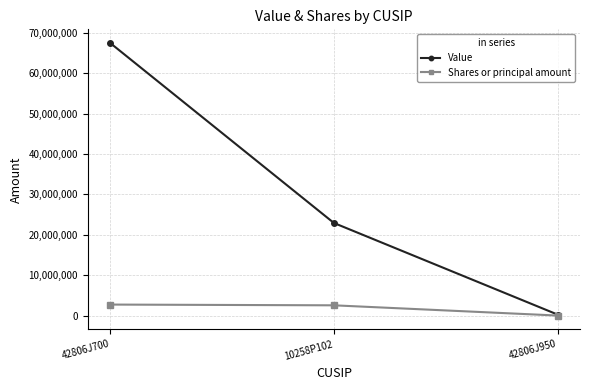

What is the highest value of the Shares or principal amount series?

2726018